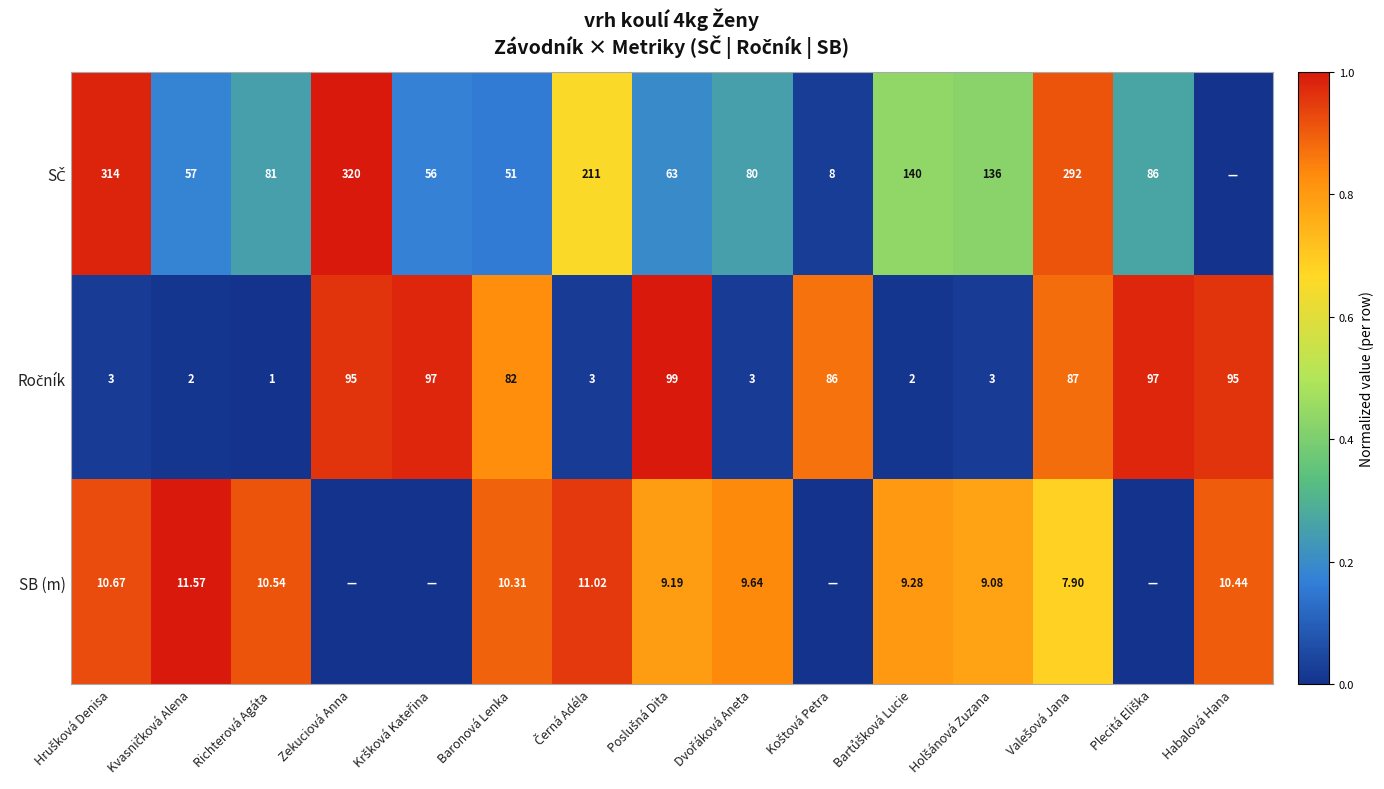

What is the average value of the SČ series?

0.4